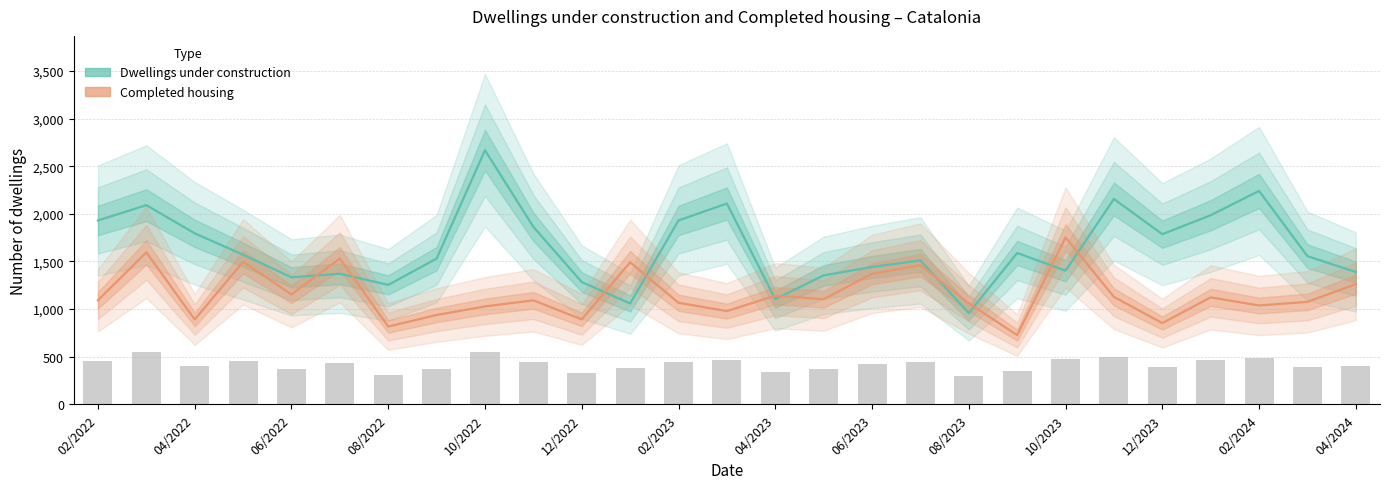

What is the maximum value shown in the chart?

2667